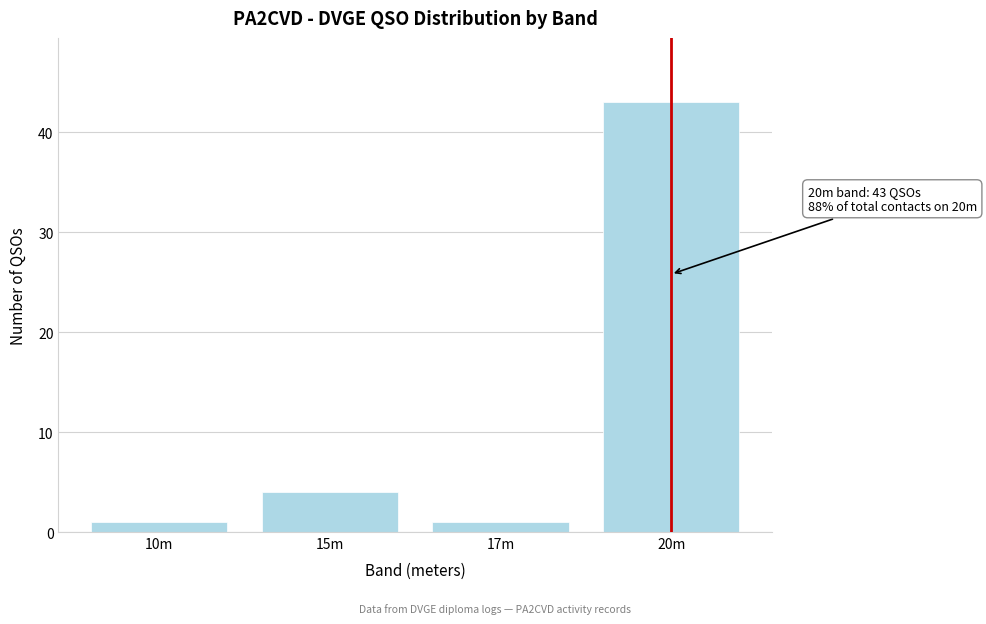

Reading left to right, transcribe all the data shown in this chart.

10m=1	15m=4	17m=1	20m=43